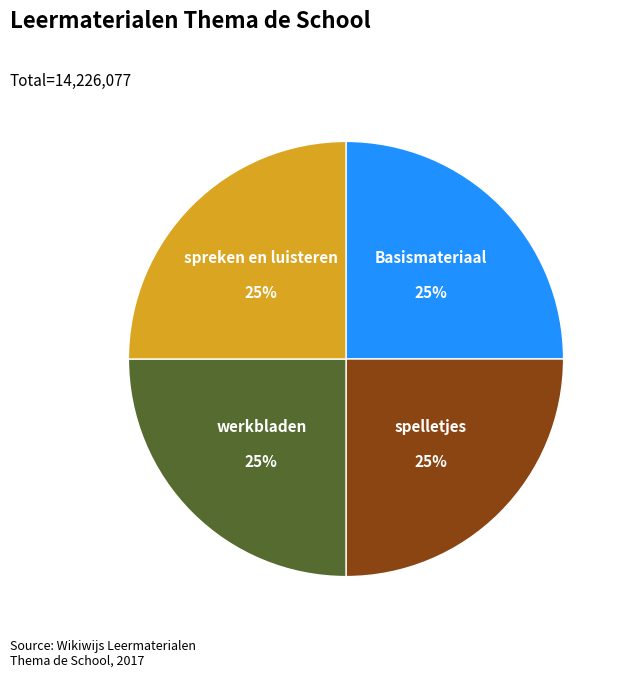

To the nearest percent, what is the average slice percentage?

25%